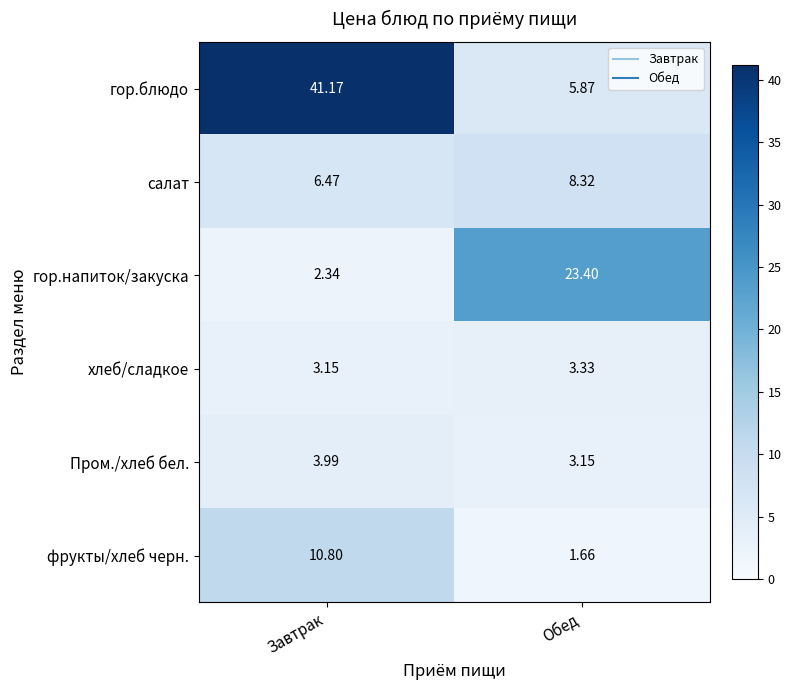

Which label corresponds to the largest value in the chart?

Завтрак